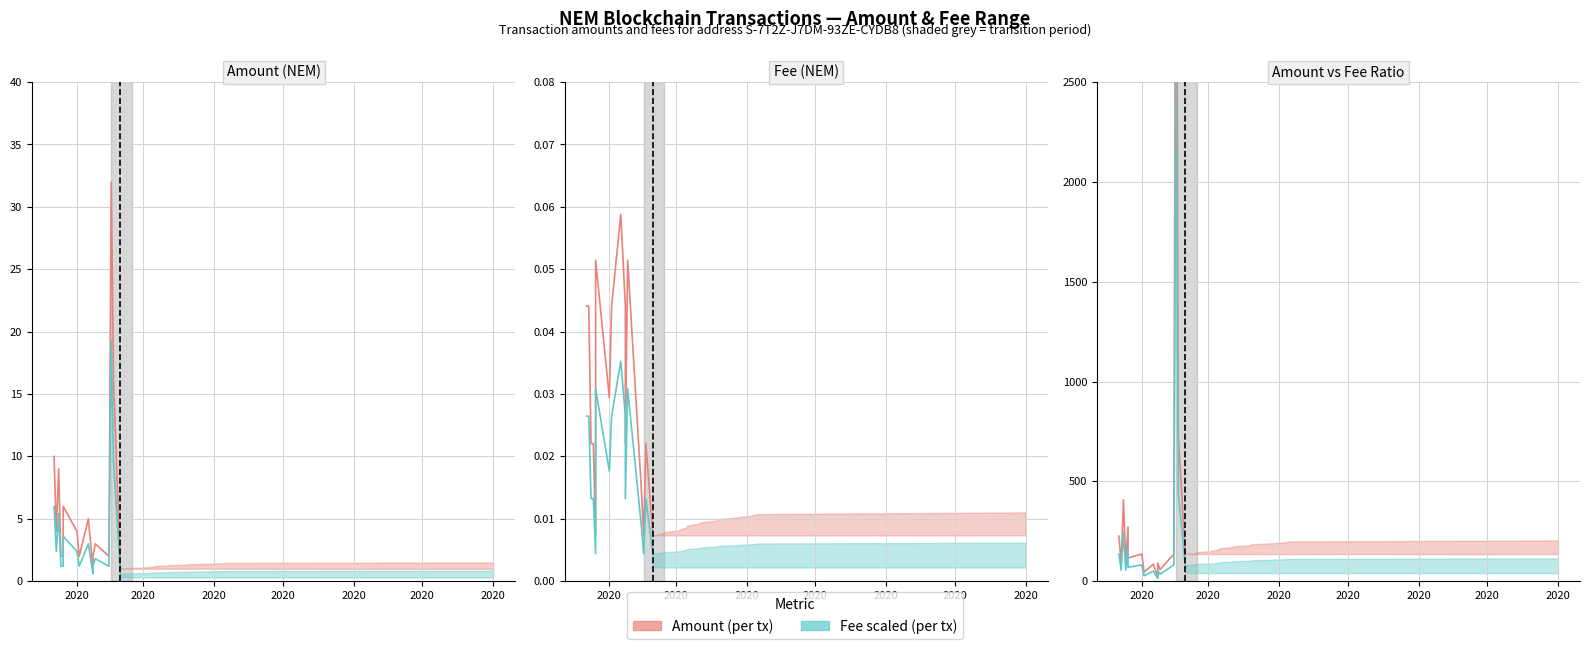

In Amount (per tx), how many points are higher than both neighbors (excluding endpoints)?

6